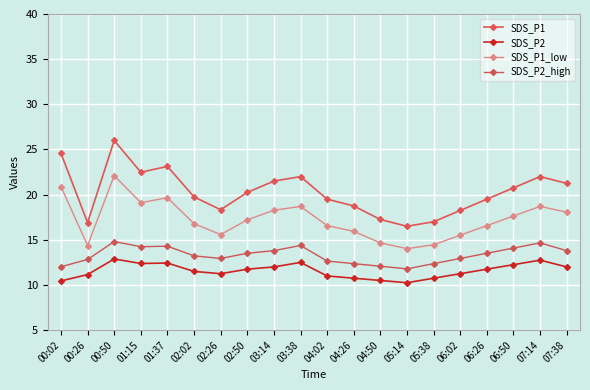

At which category is the sum across all series the highest?

00:50